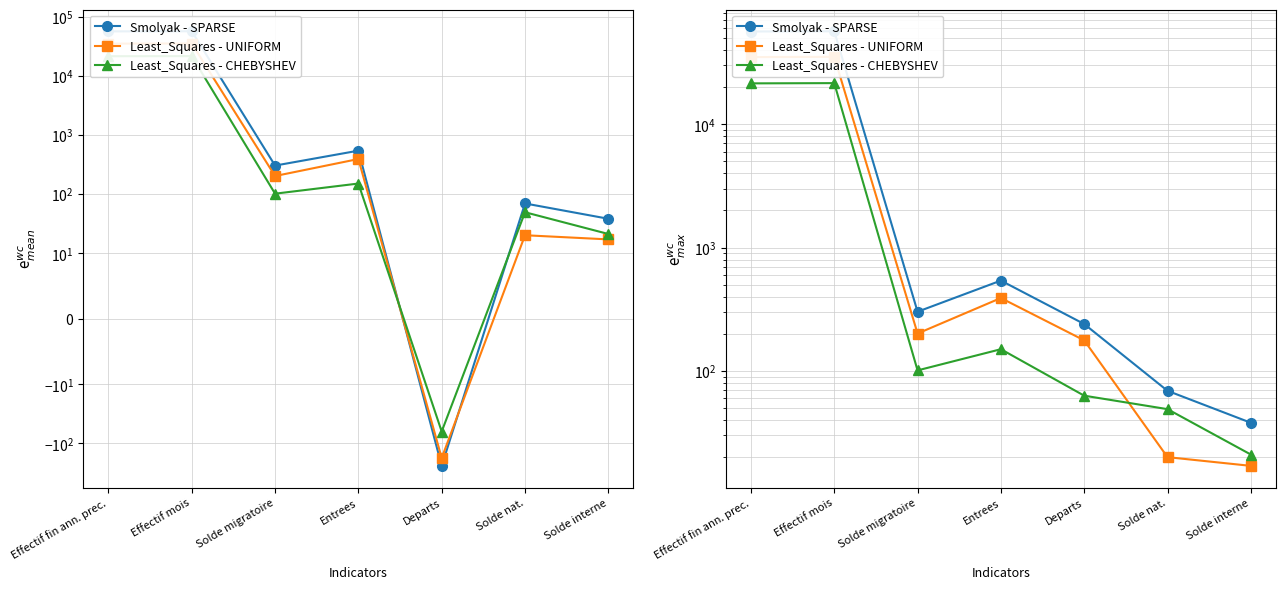

How many categories are shown in the chart?

7